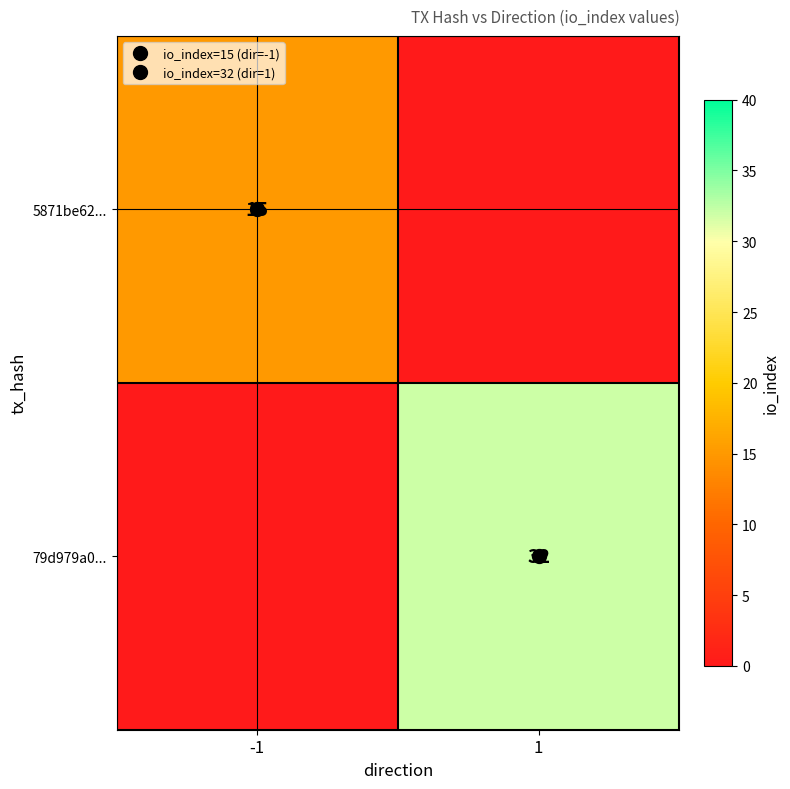

Which series changed the most between -1 and 1?

79d979a0...